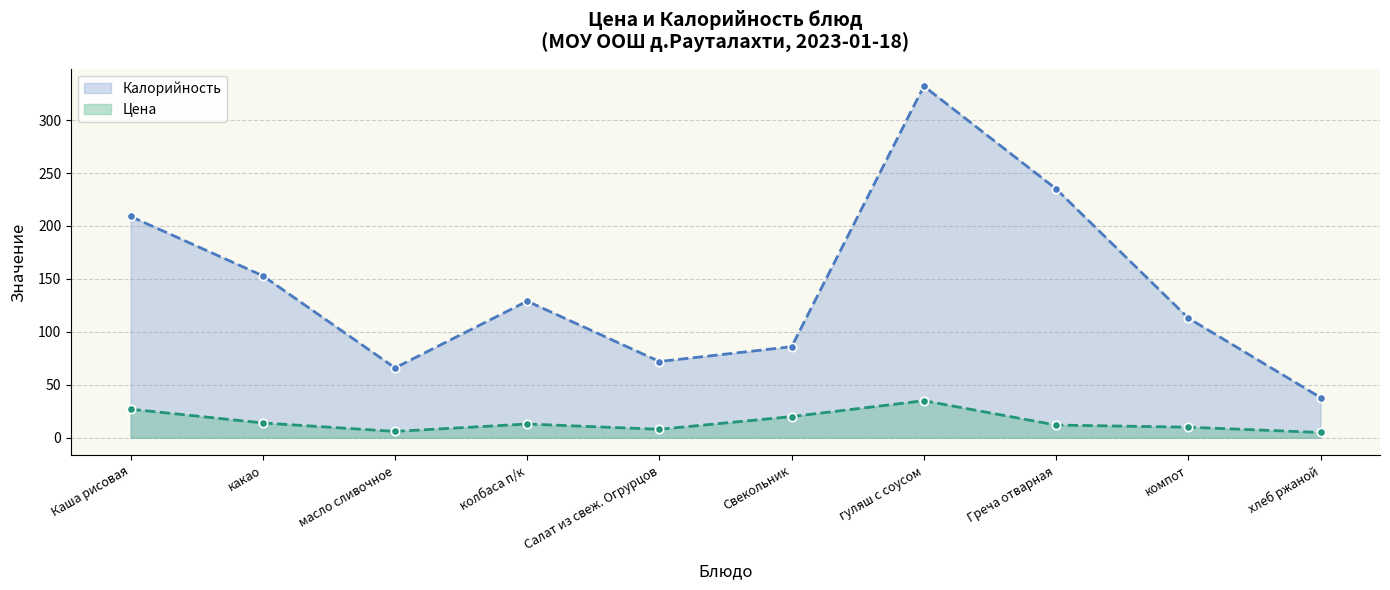

Which category has the highest value in the Калорийность series?

гуляш с соусом